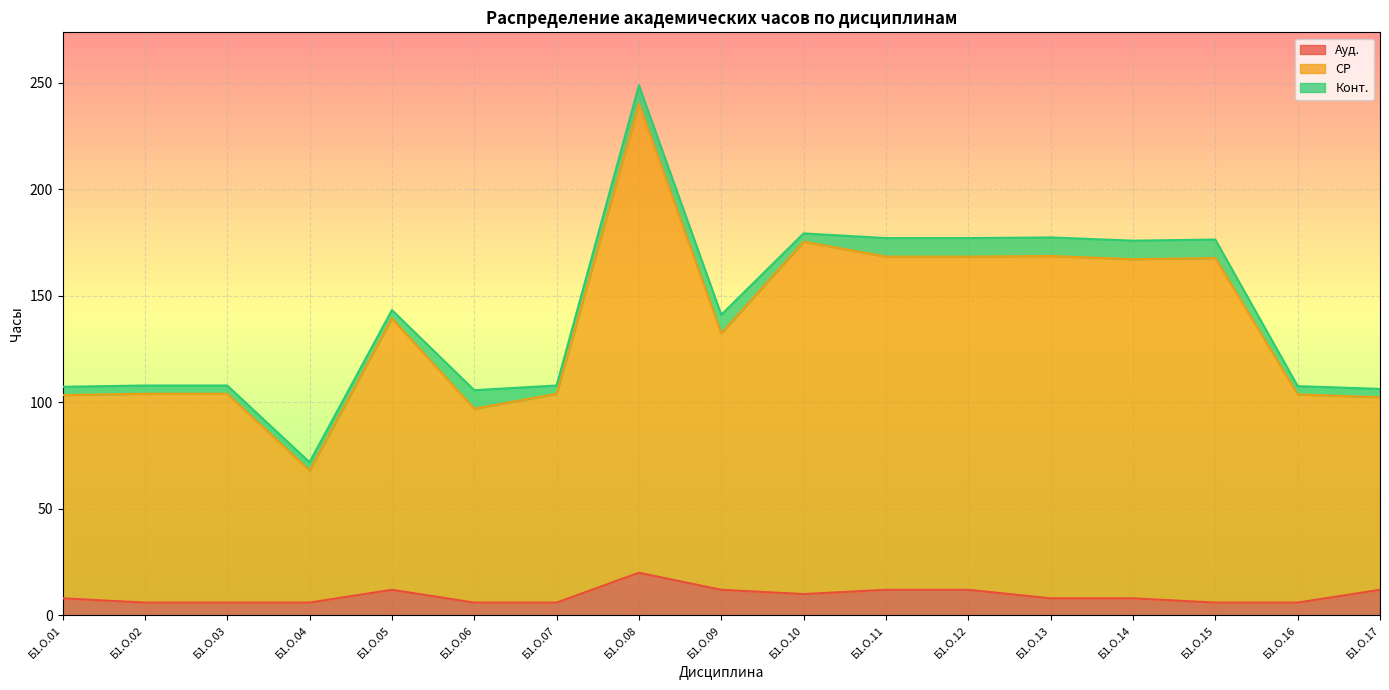

Which category has the highest value in the Ауд. series?

Б1.О.08